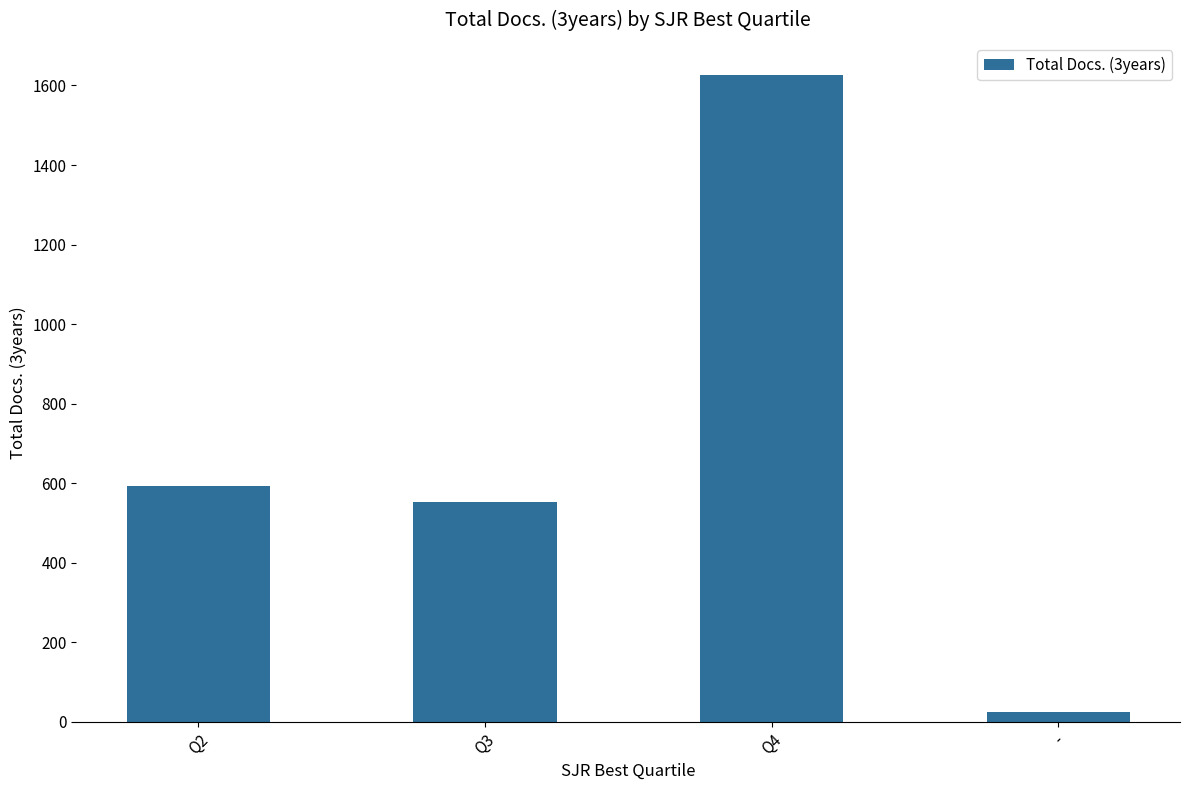

List the labels in order of value, largest first.

Q4, Q2, Q3, -